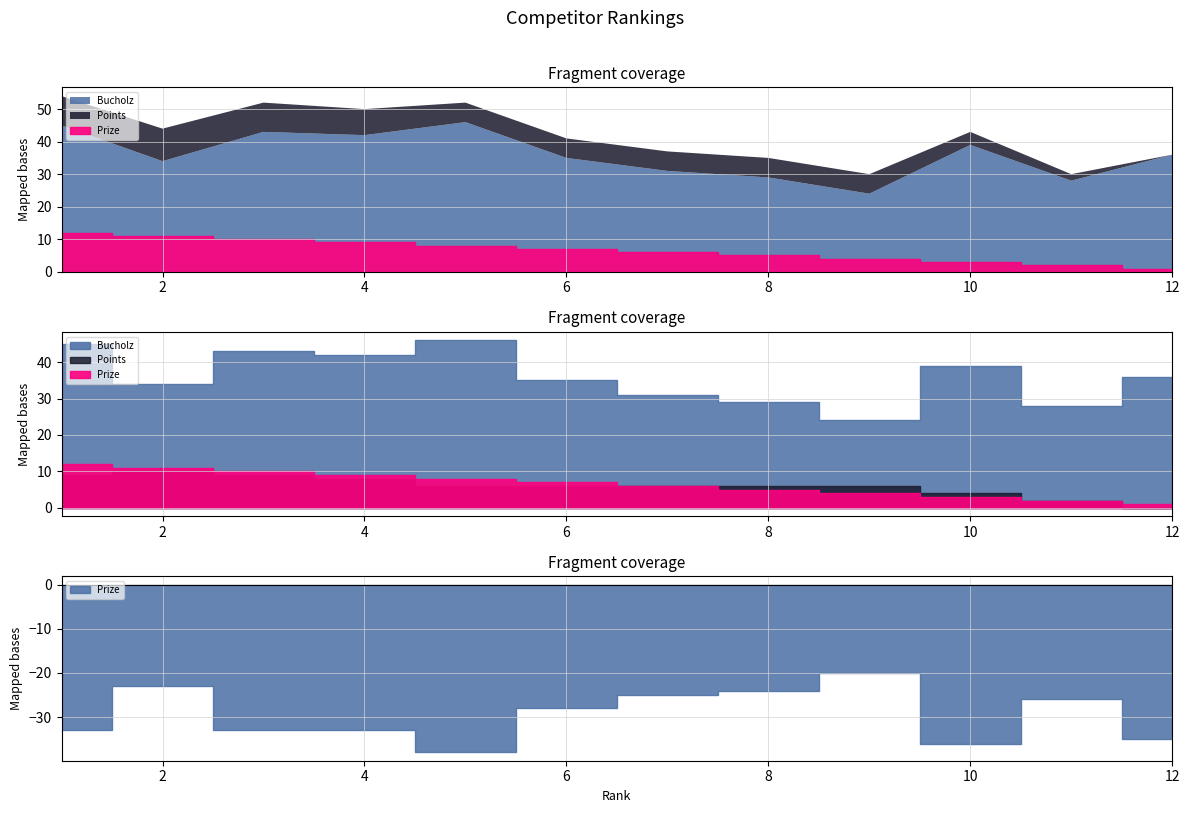

How many lines are shown in the chart?

3